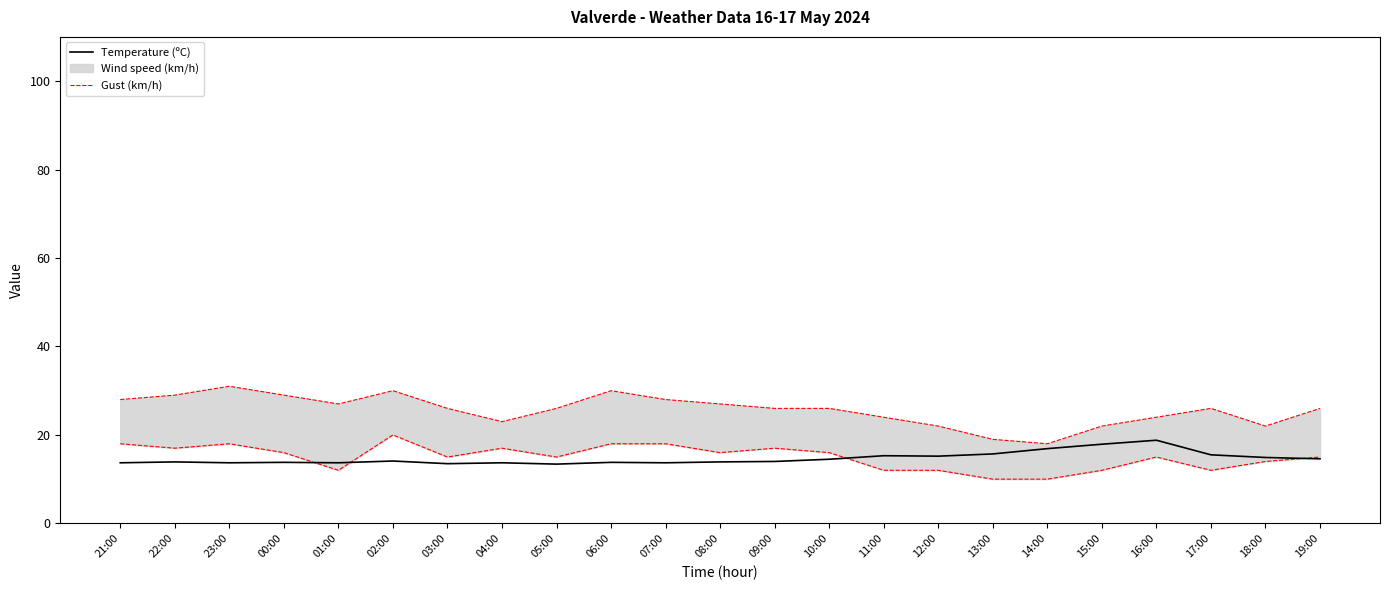

Which category has the highest value in the Gust (km/h) series?

23:00